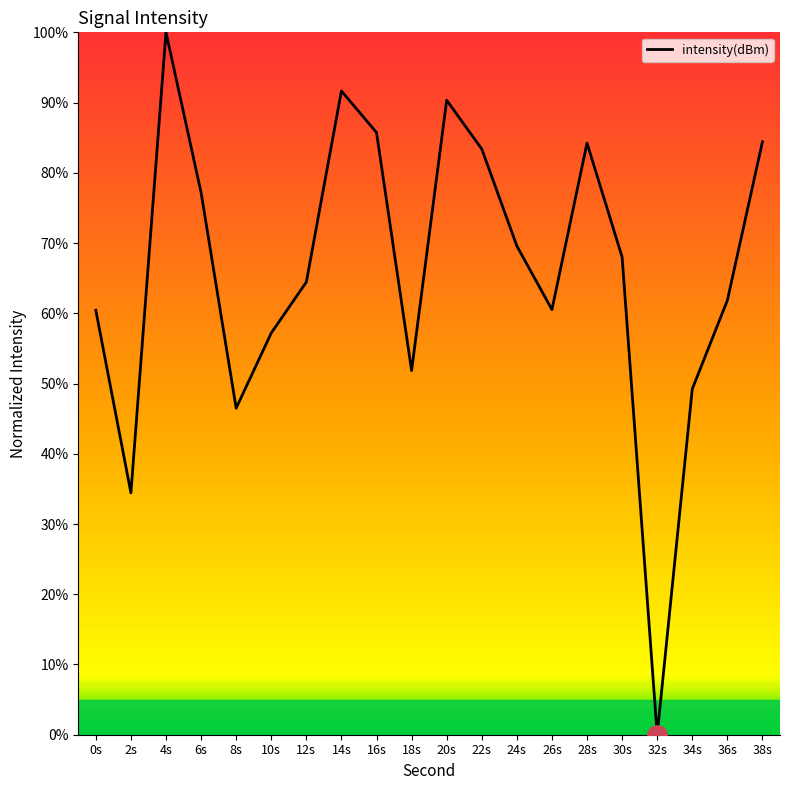

Which label corresponds to the smallest value in the chart?

32s